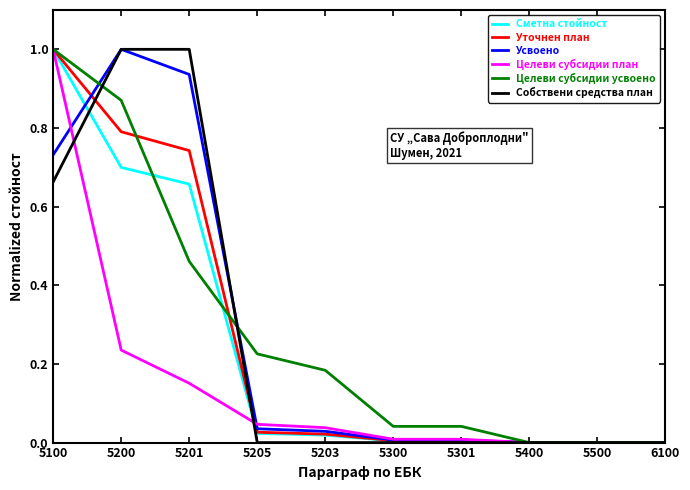

Which category has the highest value in the Усвоено series?

5200